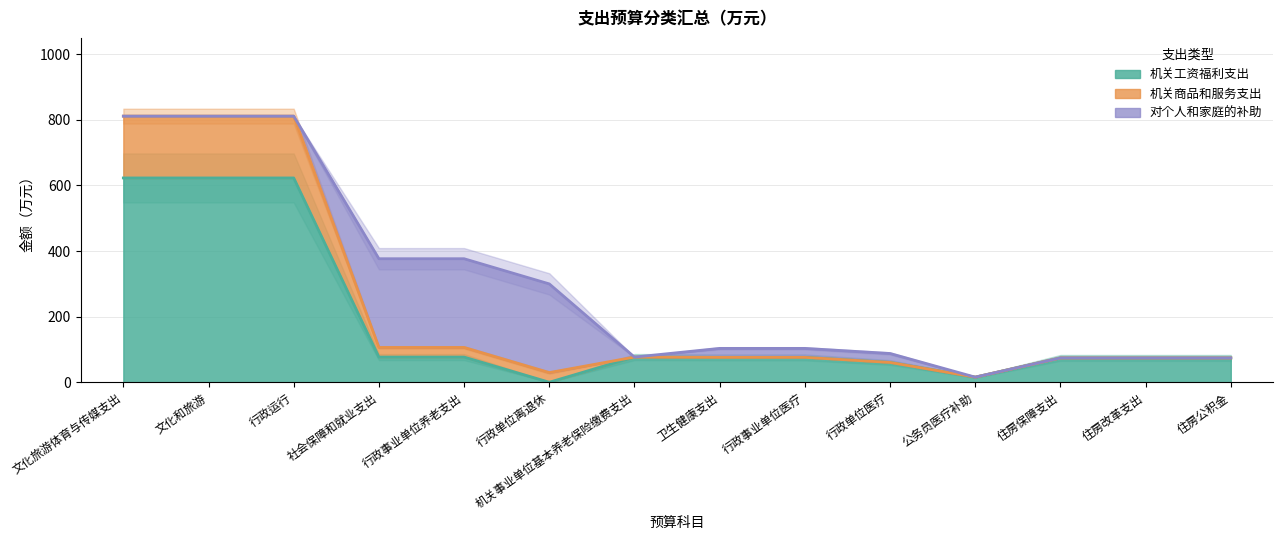

How many interior local valleys does the 机关工资福利支出 series have?

2